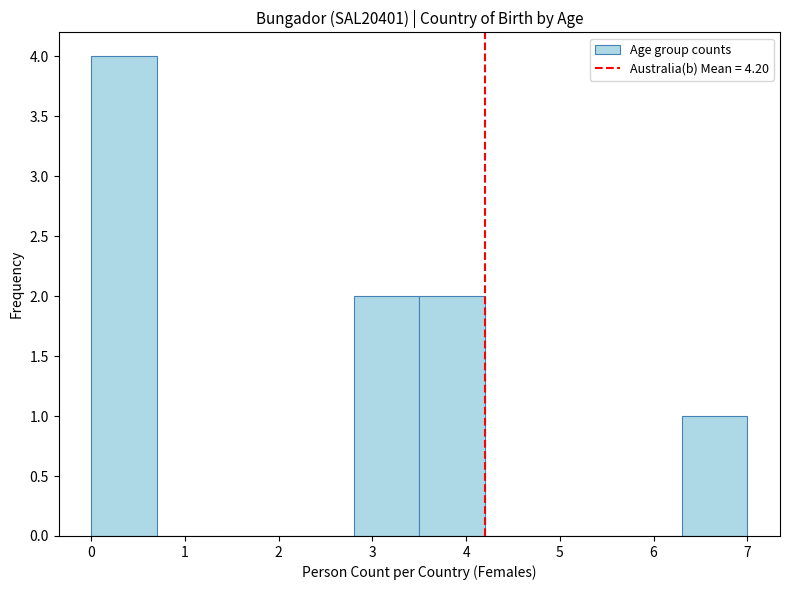

Reading left to right, list every bar in this chart as the range it spans on the x-axis followed by its height. The values are not printed on the chart, so give them approximately, as read against the axis.

0.0 to 0.7: 4
0.7 to 1.4: 0
1.4 to 2.1: 0
2.1 to 2.8: 0
2.8 to 3.5: 2
3.5 to 4.2: 2
4.2 to 4.9: 0
4.9 to 5.6: 0
5.6 to 6.3: 0
6.3 to 7.0: 1